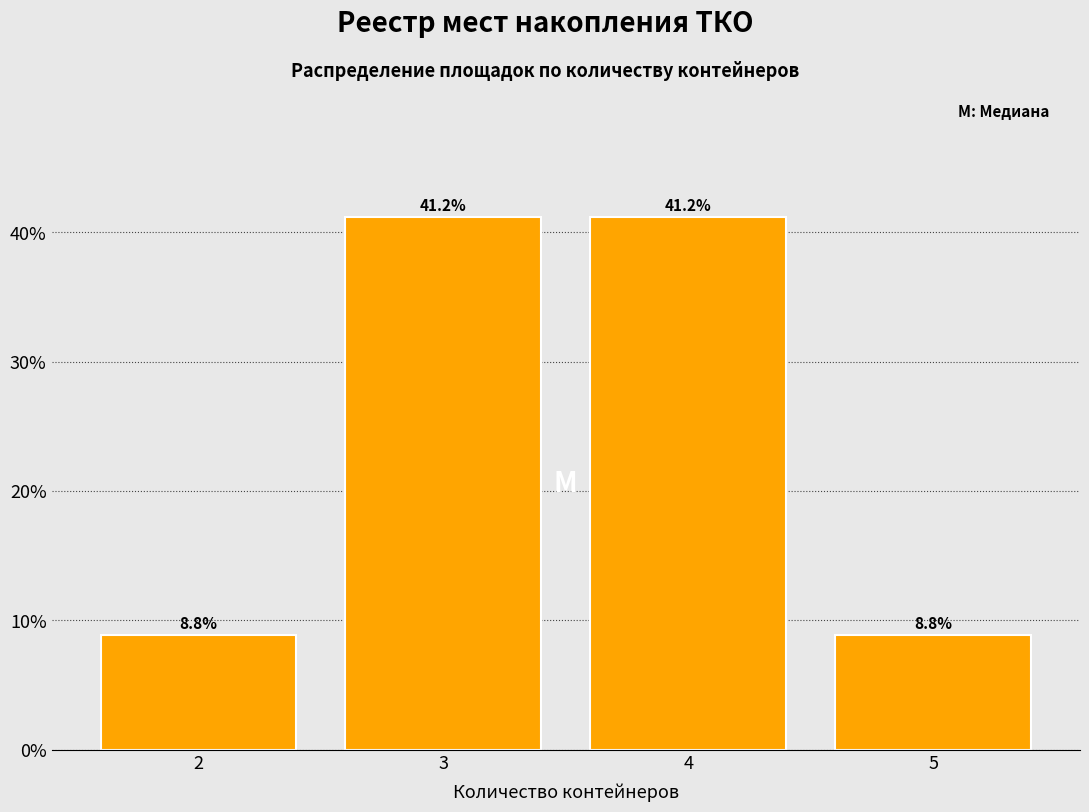

Reading left to right, what are all the values shown in this chart?

8.8	41.2	41.2	8.8